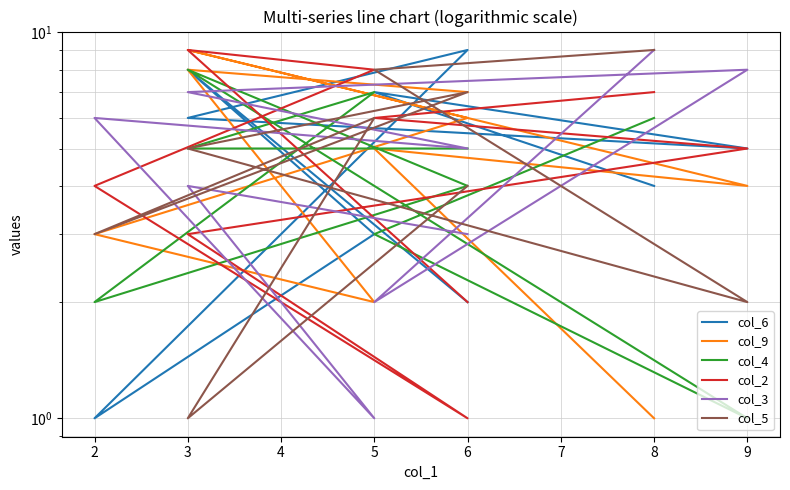

Where does the col_4 series first go above 5?

5